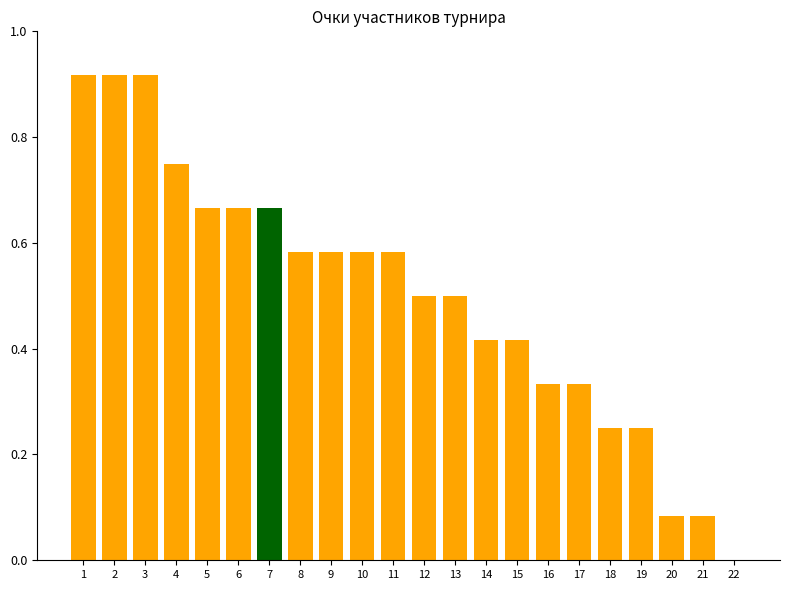

How many values exceed 0?

21